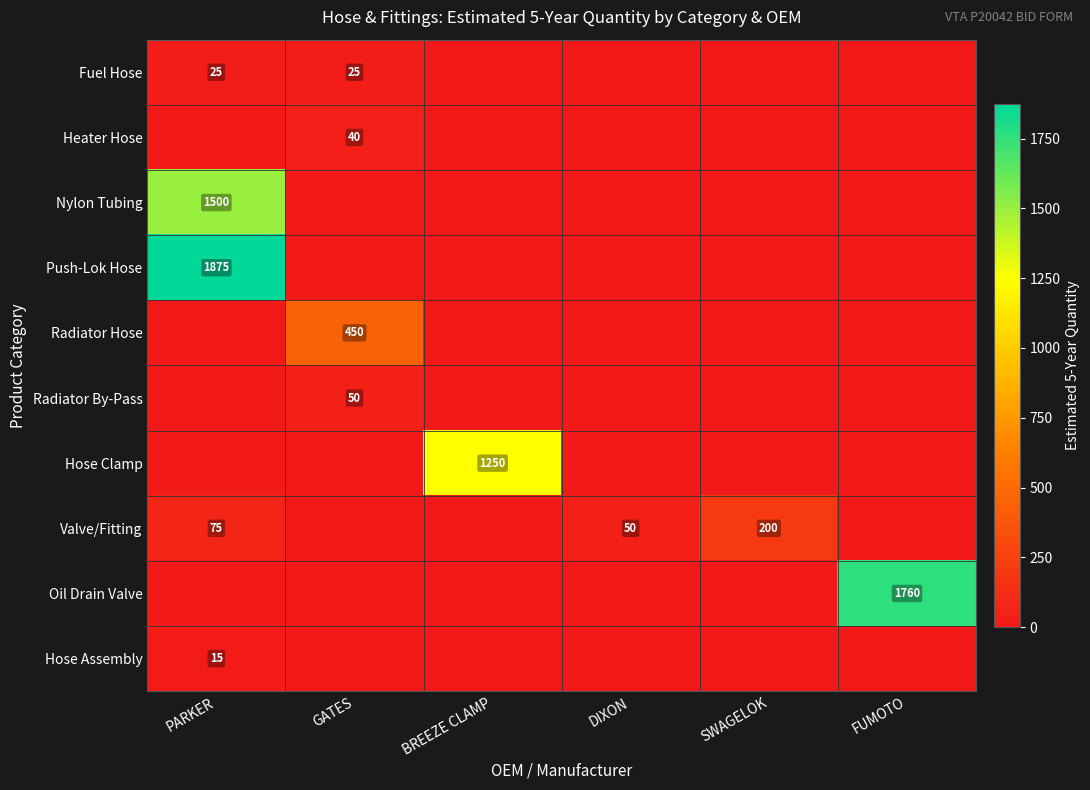

Is the value of Oil Drain Valve at FUMOTO greater than the value of Valve/Fitting at SWAGELOK?

Yes